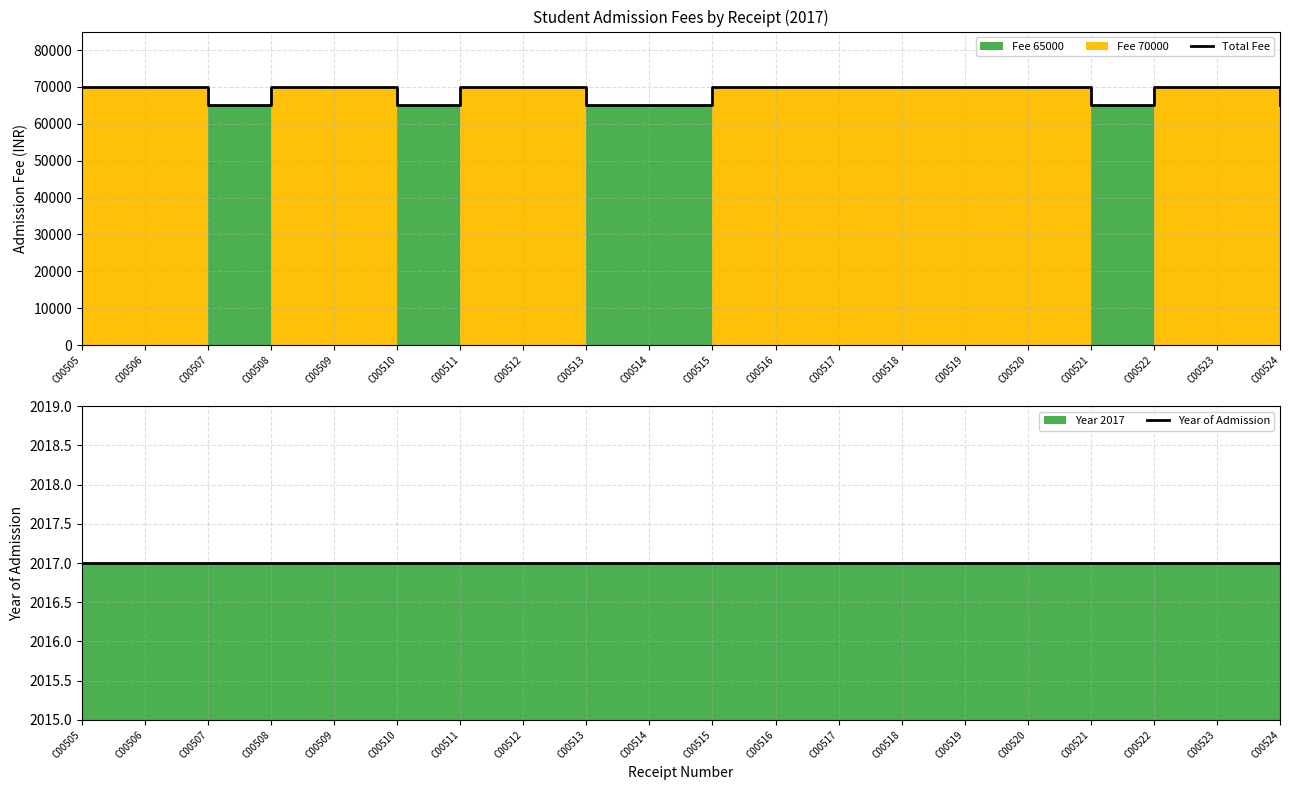

Reading left to right, list all the values displayed in this chart.

Total Fee: 70000	70000	65000	70000	70000	65000	70000	70000	65000	65000	70000	70000	70000	70000	70000	70000	65000	70000	70000	65000
Year of Admission: 2017	2017	2017	2017	2017	2017	2017	2017	2017	2017	2017	2017	2017	2017	2017	2017	2017	2017	2017	2017